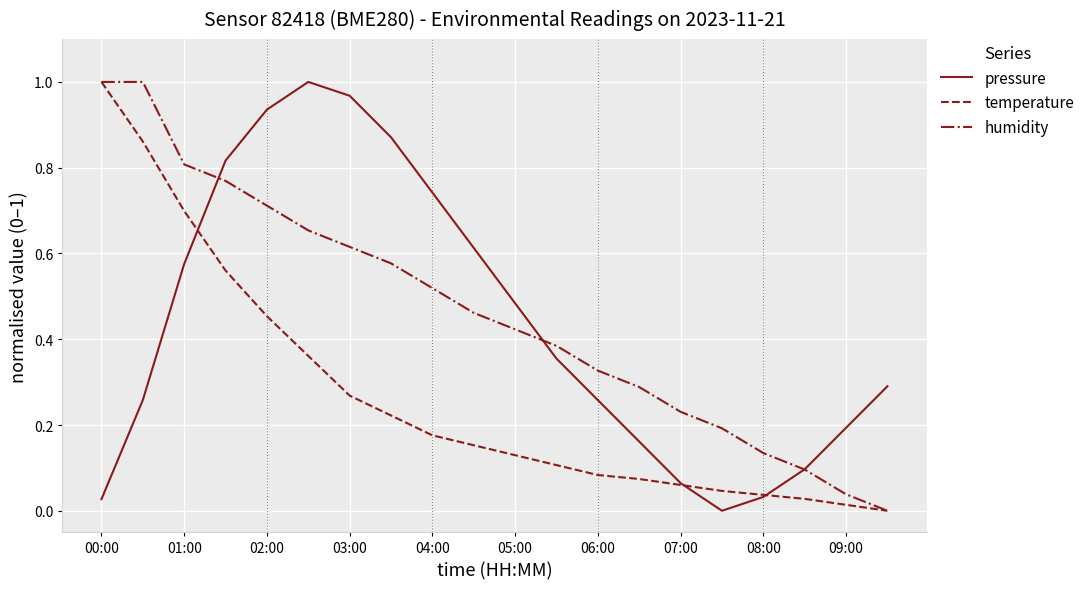

How many lines are shown in the chart?

3